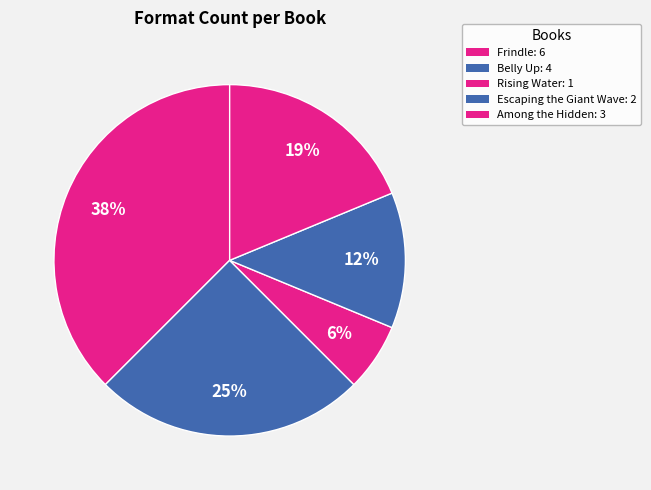

Count the number of slices in the pie.

5